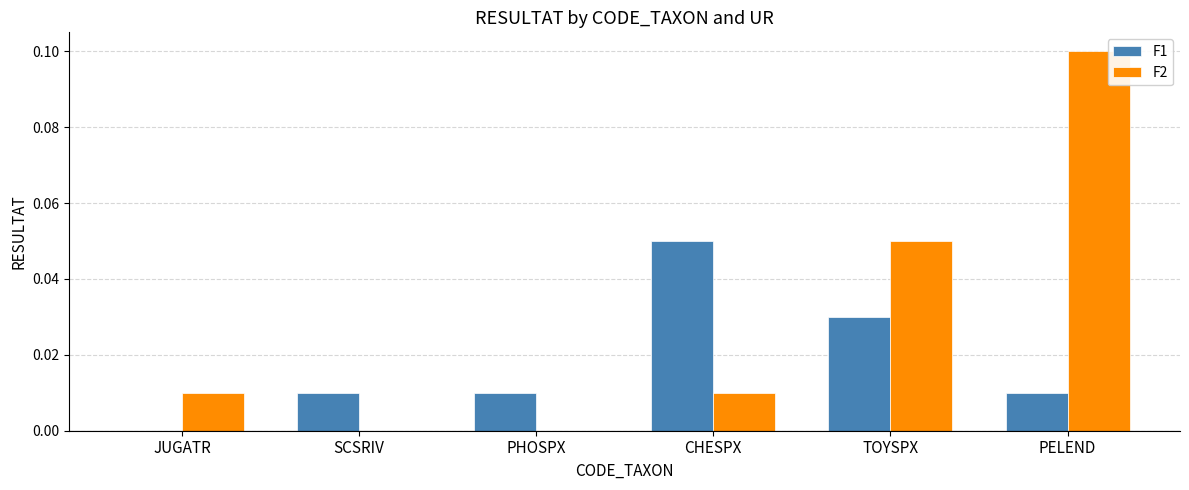

Between JUGATR and CHESPX, which series saw the biggest shift?

F1